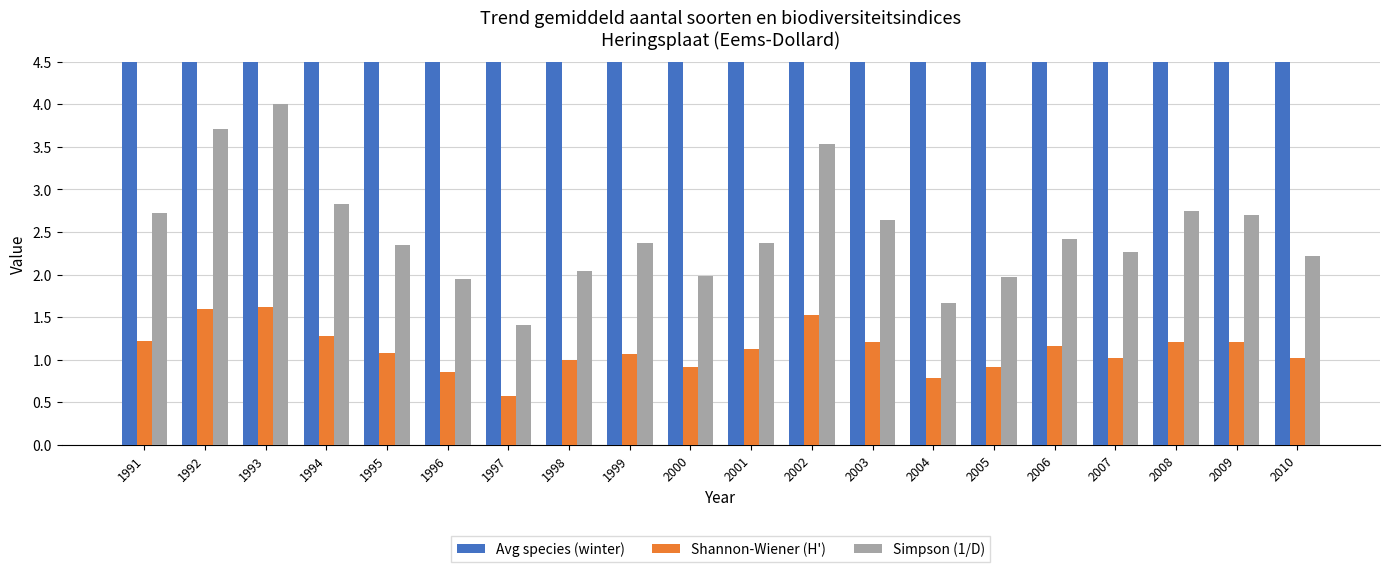

Which series has the largest range (max minus min)?

Avg species (winter)